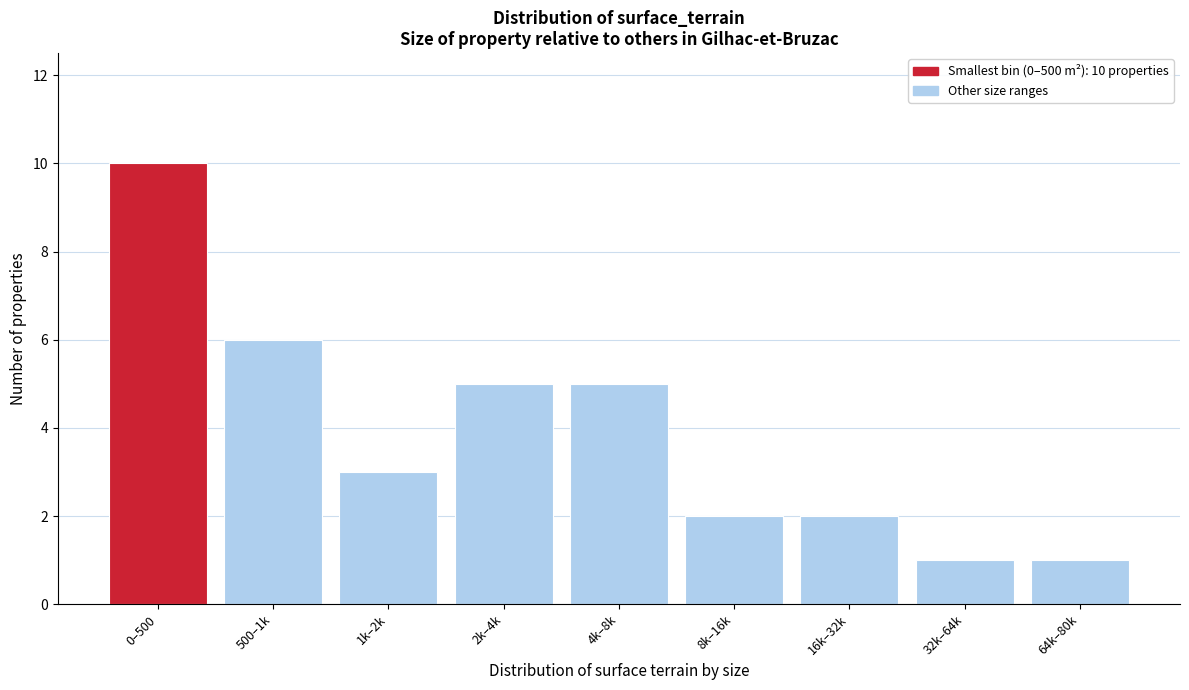

Reading right to left, extract all data points from this chart.

64k–80k=1	32k–64k=1	16k–32k=2	8k–16k=2	4k–8k=5	2k–4k=5	1k–2k=3	500–1k=6	0–500=10